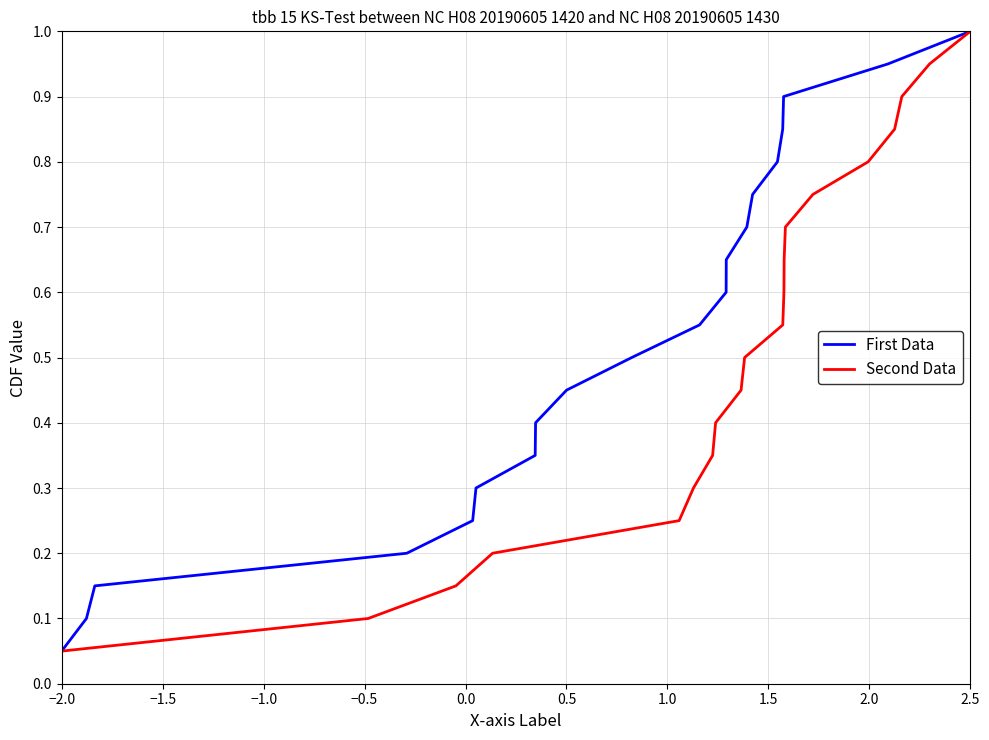

At which label is First Data closest to 0?

−2.0